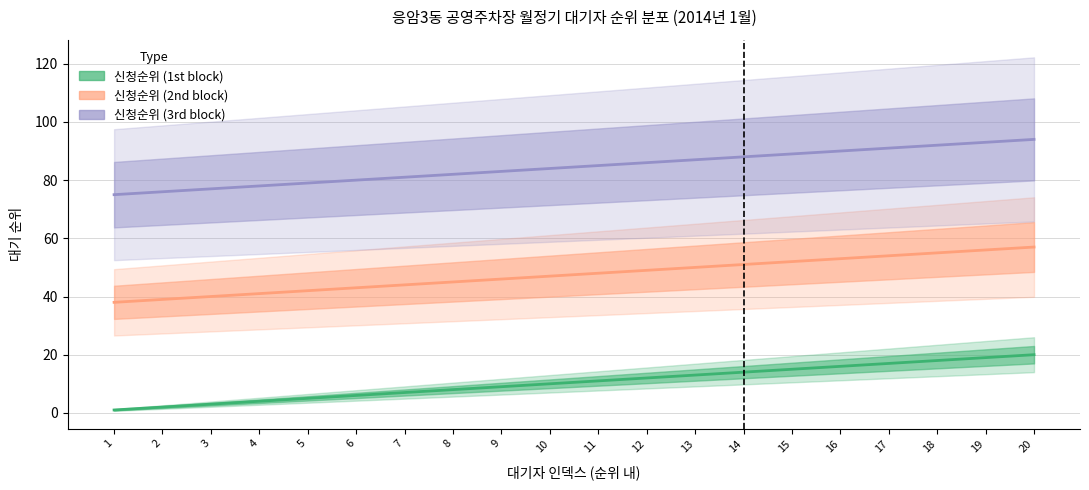

Reading left to right, extract all data points from this chart.

신청순위 (1st block): 1=1	2=2	3=3	4=4	5=5	6=6	7=7	8=8	9=9	10=10	11=11	12=12	13=13	14=14	15=15	16=16	17=17	18=18	19=19	20=20
신청순위 (2nd block): 1=38	2=39	3=40	4=41	5=42	6=43	7=44	8=45	9=46	10=47	11=48	12=49	13=50	14=51	15=52	16=53	17=54	18=55	19=56	20=57
신청순위 (3rd block): 1=75	2=76	3=77	4=78	5=79	6=80	7=81	8=82	9=83	10=84	11=85	12=86	13=87	14=88	15=89	16=90	17=91	18=92	19=93	20=94